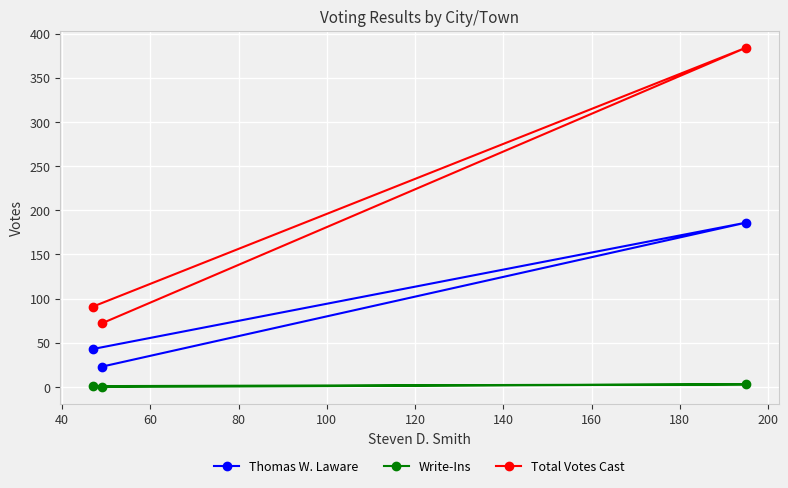

Which series has the largest total across all categories?

Total Votes Cast